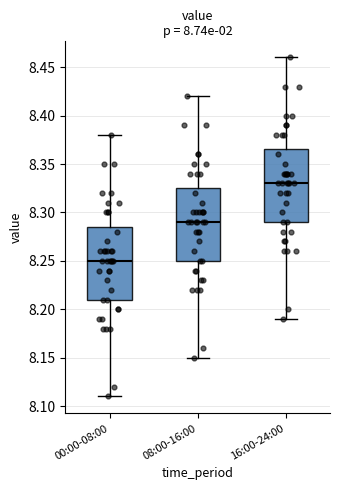

Reading left to right, transcribe this box plot: for each box, give where its median line is, the range the box spans, and where its two whiskers end, as read against the y-axis. The values are not printed on the chart, so give them approximately, as read against the axis.

00:00-08:00: median 8.250, box 8.210 to 8.285, whiskers 8.110 to 8.380
08:00-16:00: median 8.290, box 8.250 to 8.325, whiskers 8.150 to 8.420
16:00-24:00: median 8.330, box 8.290 to 8.365, whiskers 8.190 to 8.460